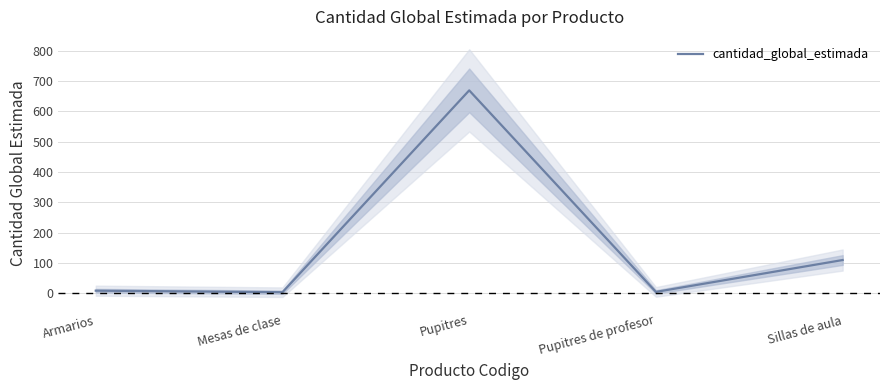

Between Pupitres and Armarios, which is larger?

Pupitres